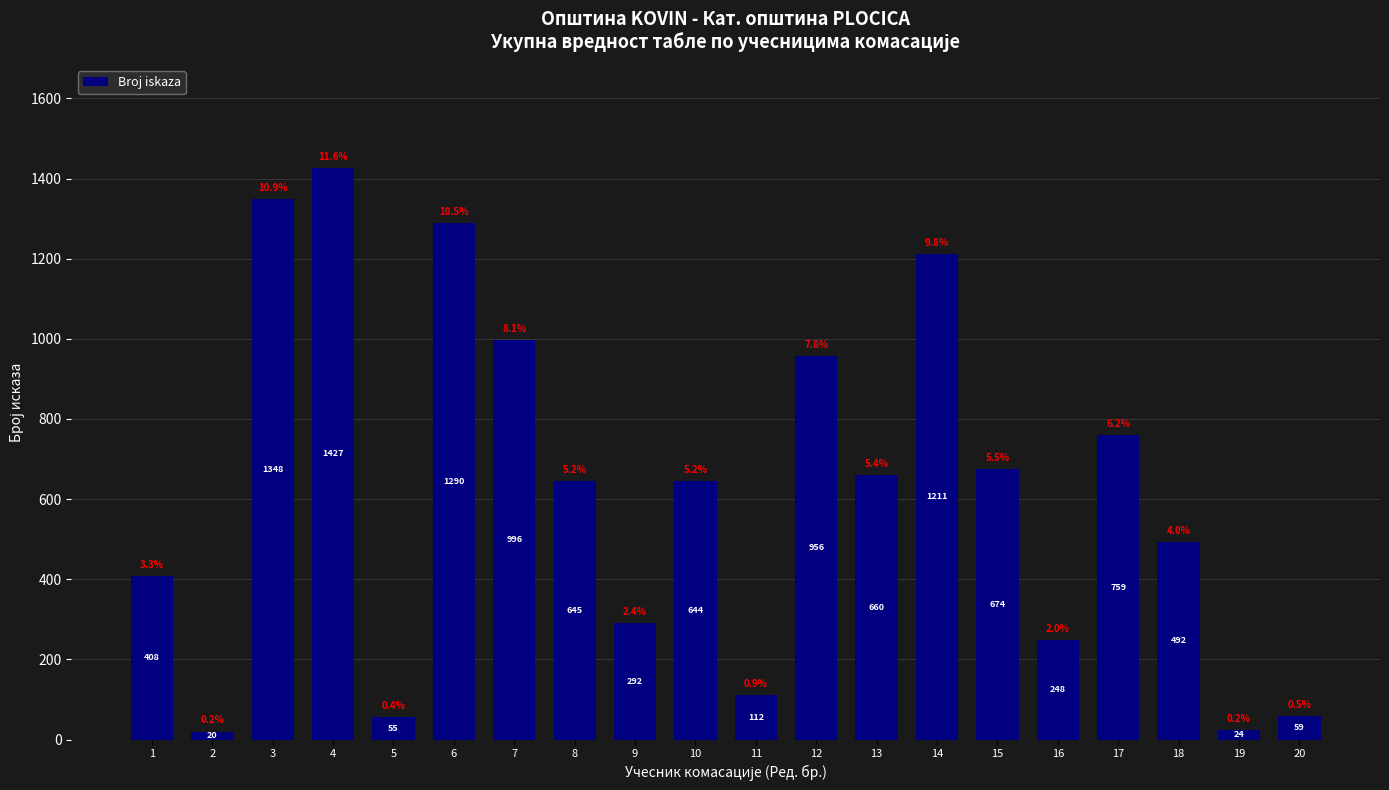

Reading right to left, transcribe all the data shown in this chart.

59	24	492	759	248	674	1211	660	956	112	644	292	645	996	1290	55	1427	1348	20	408